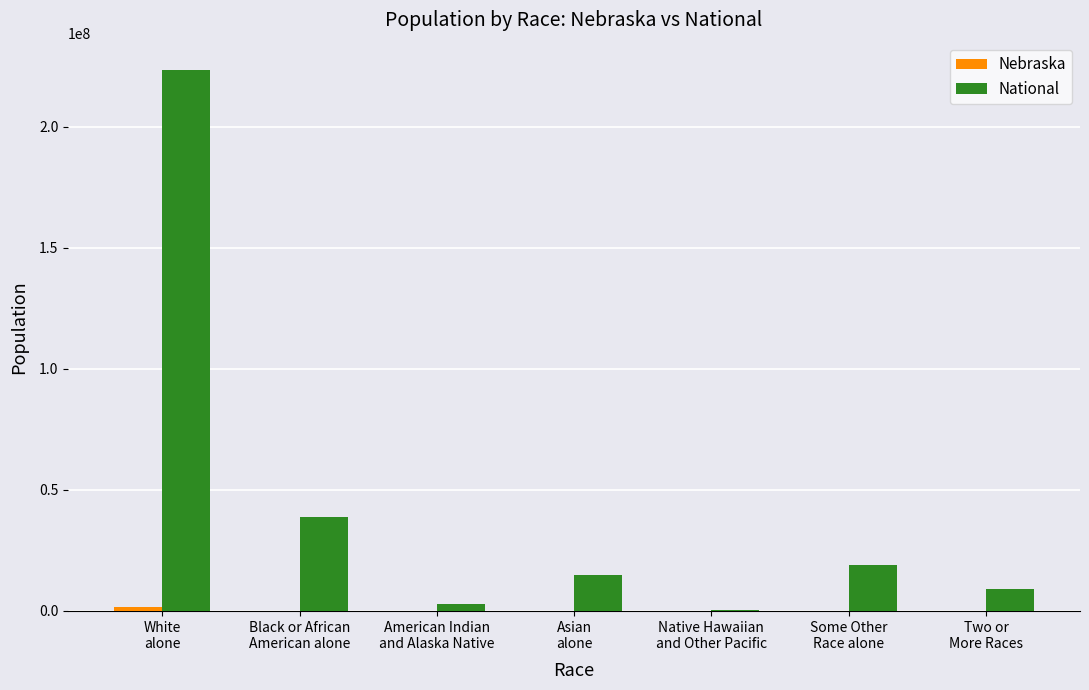

Which series has the largest total across all categories?

National